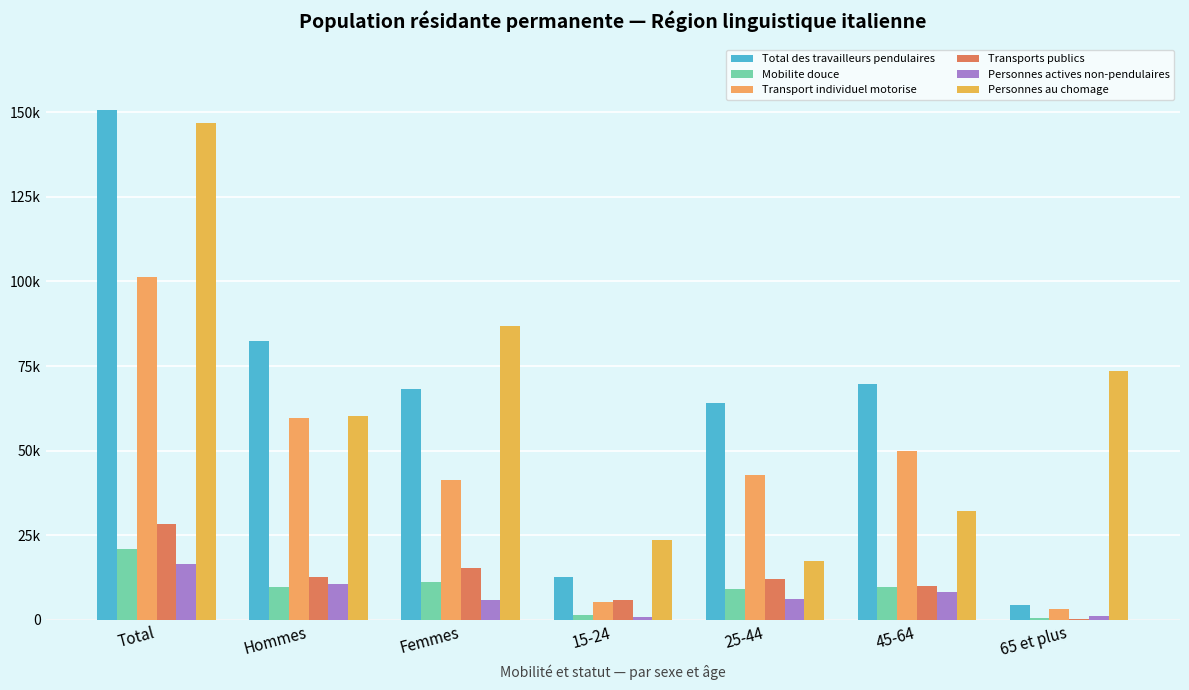

Count the number of data series in this chart.

6